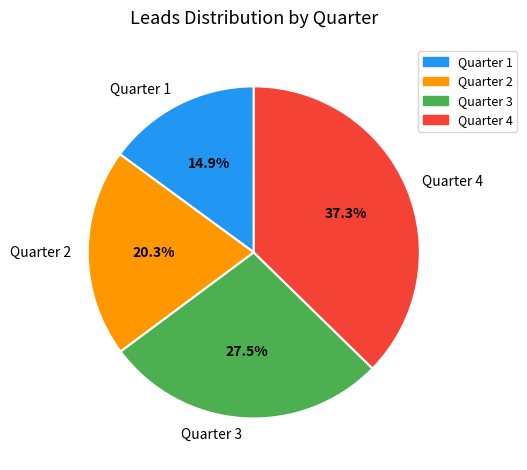

What is the largest slice in the pie chart?

Quarter 4